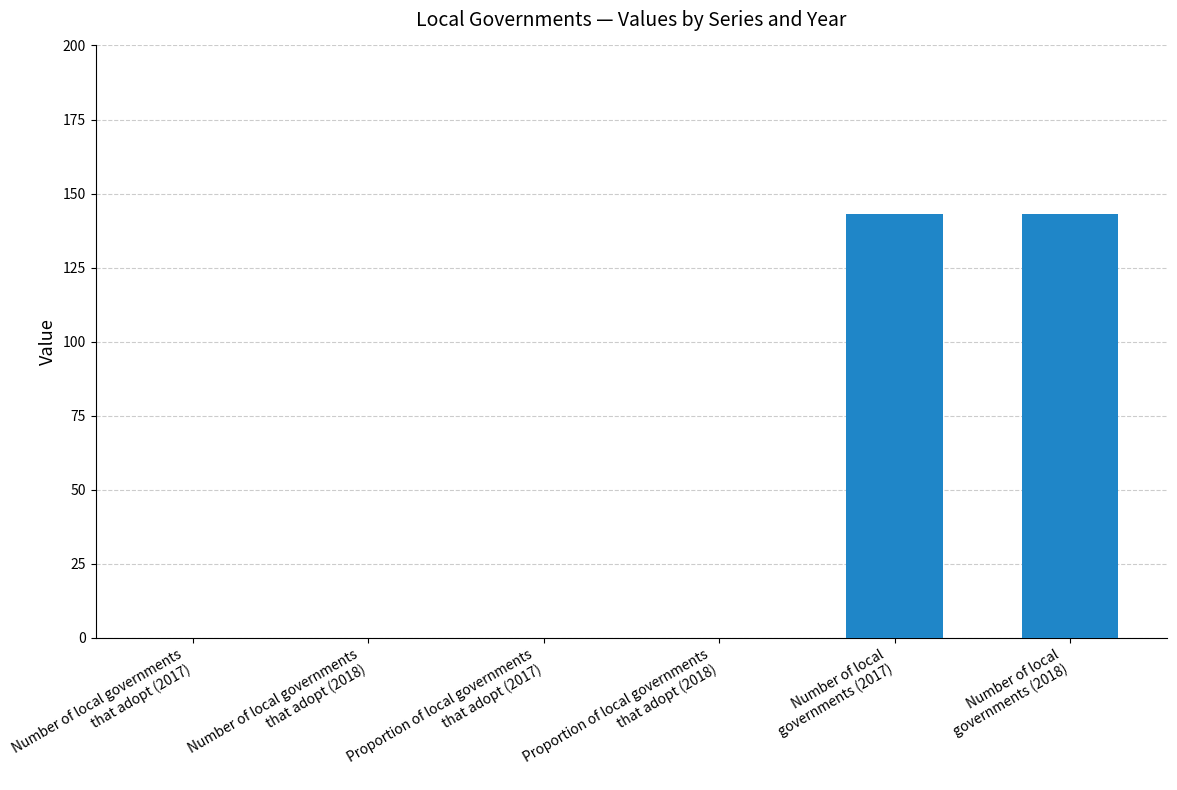

True or false: the data shows 0 at Proportion of local governments
that adopt (2017).

True